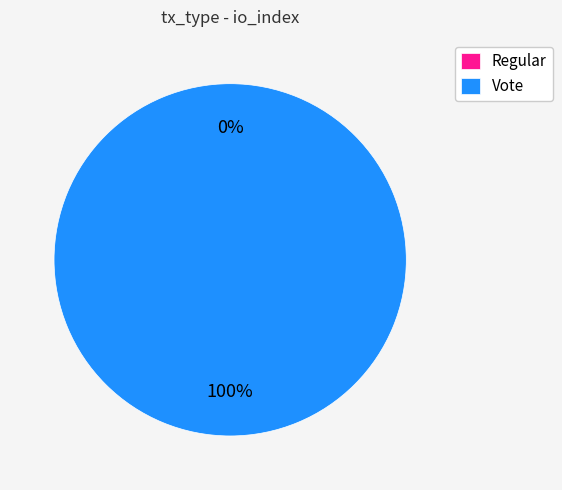

To the nearest percent, what is the difference between the Vote and Regular slice percentages?

100%